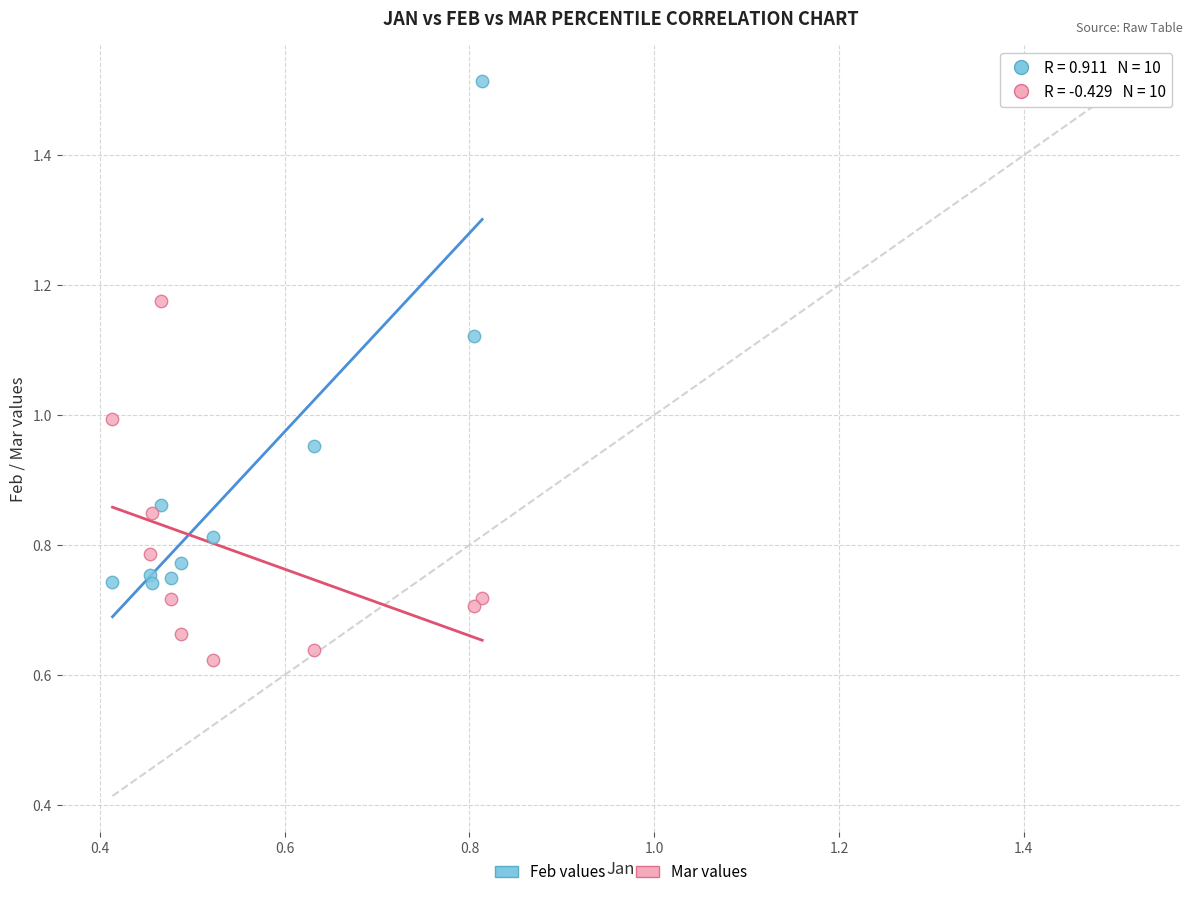

What is the X range (max minus min) for the scatter plot?

0.4